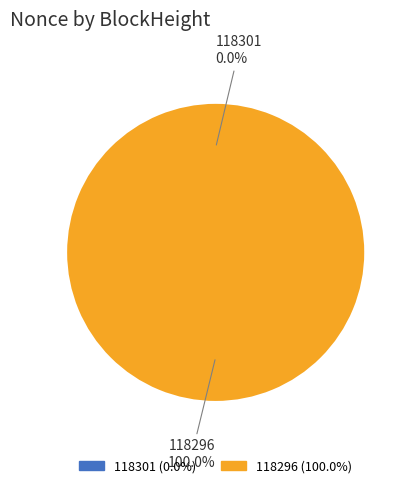

What is the change in value from 118301 to 118296?

+49551